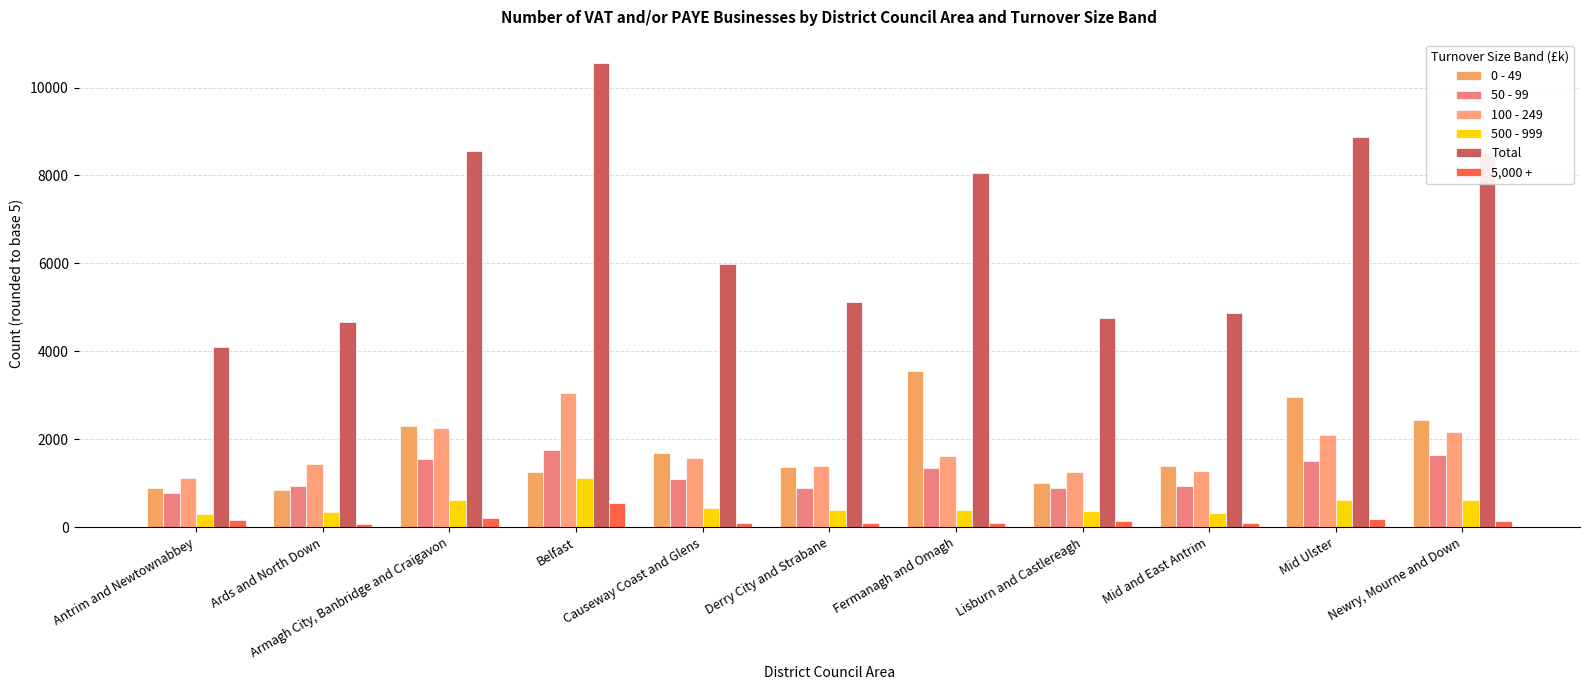

What is the average value of the 100 - 249 series?

1749